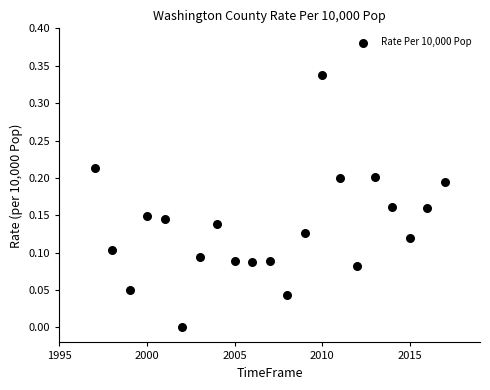

What is the range of X values (max minus min)?

20.0